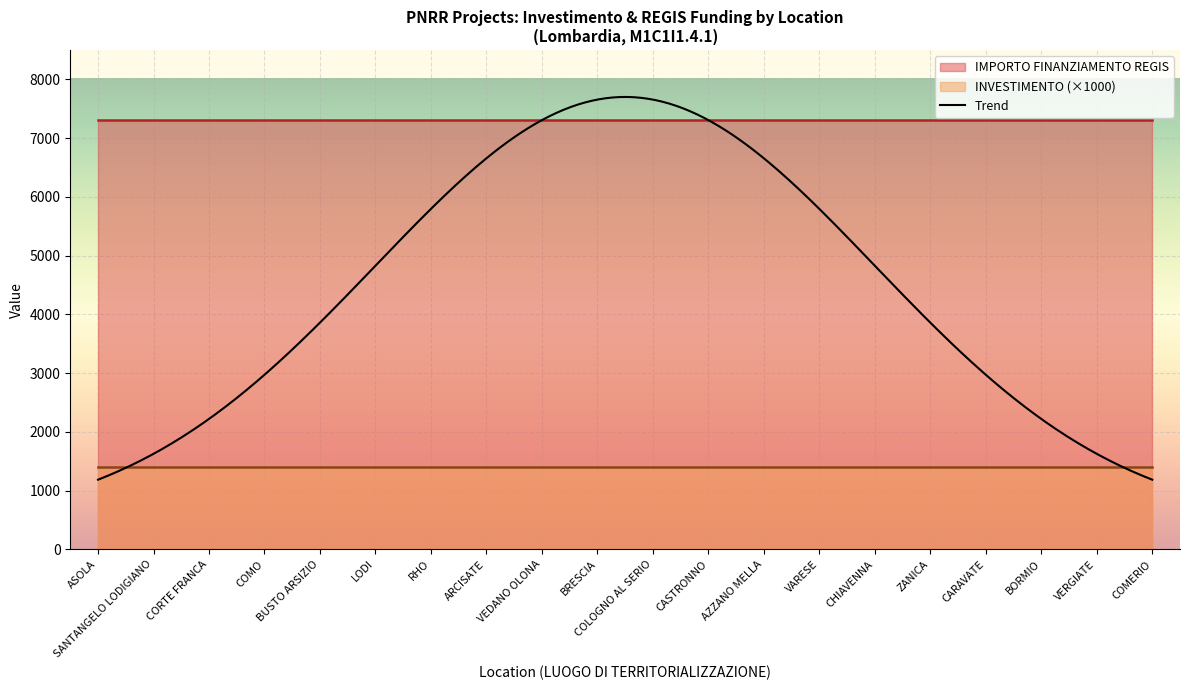

What is the total value across all series at ARCISATE?

7302.4